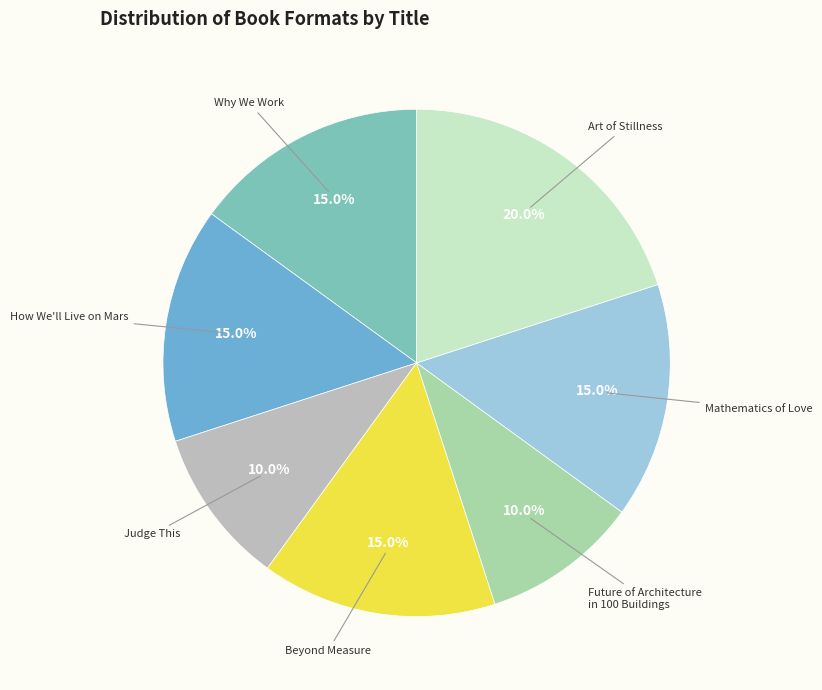

Is there a majority slice in this chart?

No